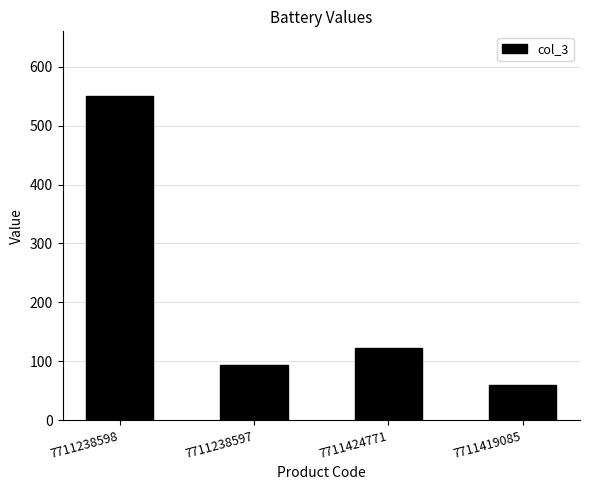

What is the sum of all values?

825